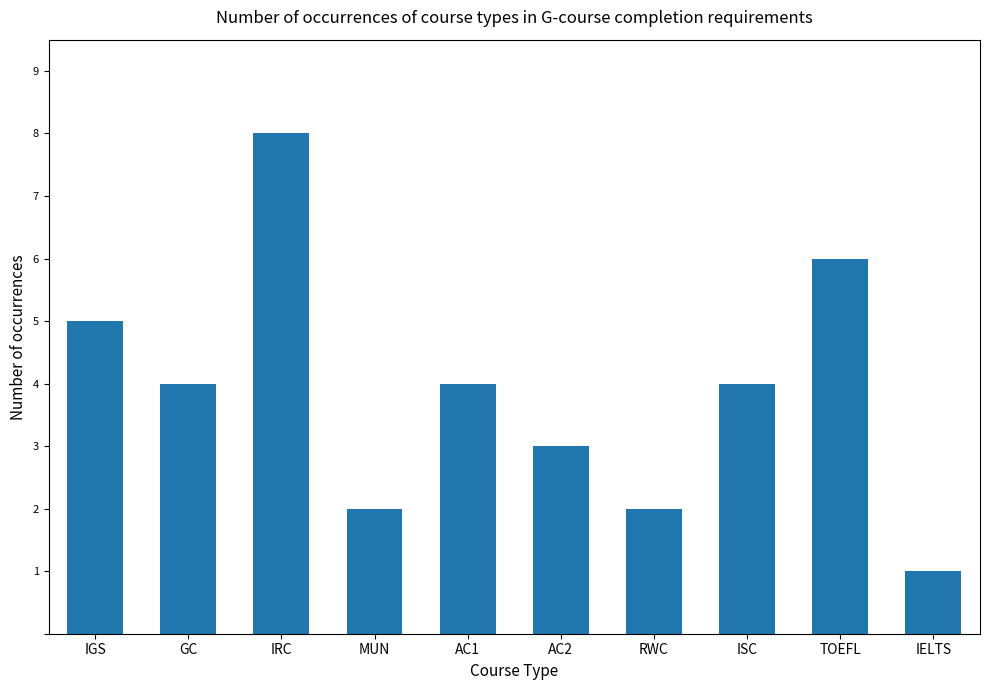

What is the maximum value shown in the chart?

8